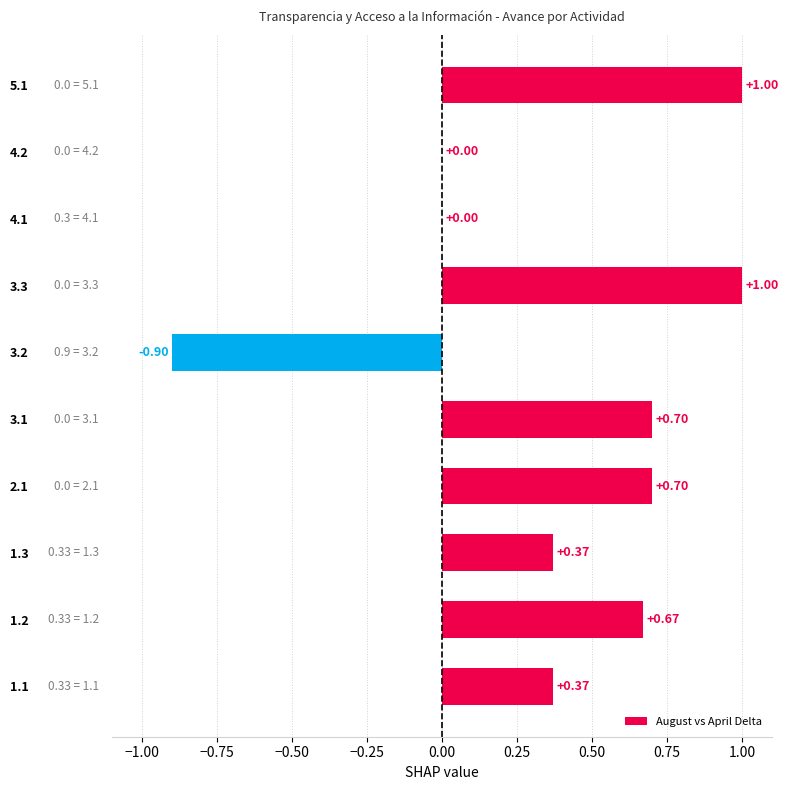

What is the sum of the values at 4.2 and 2.1?

0.7